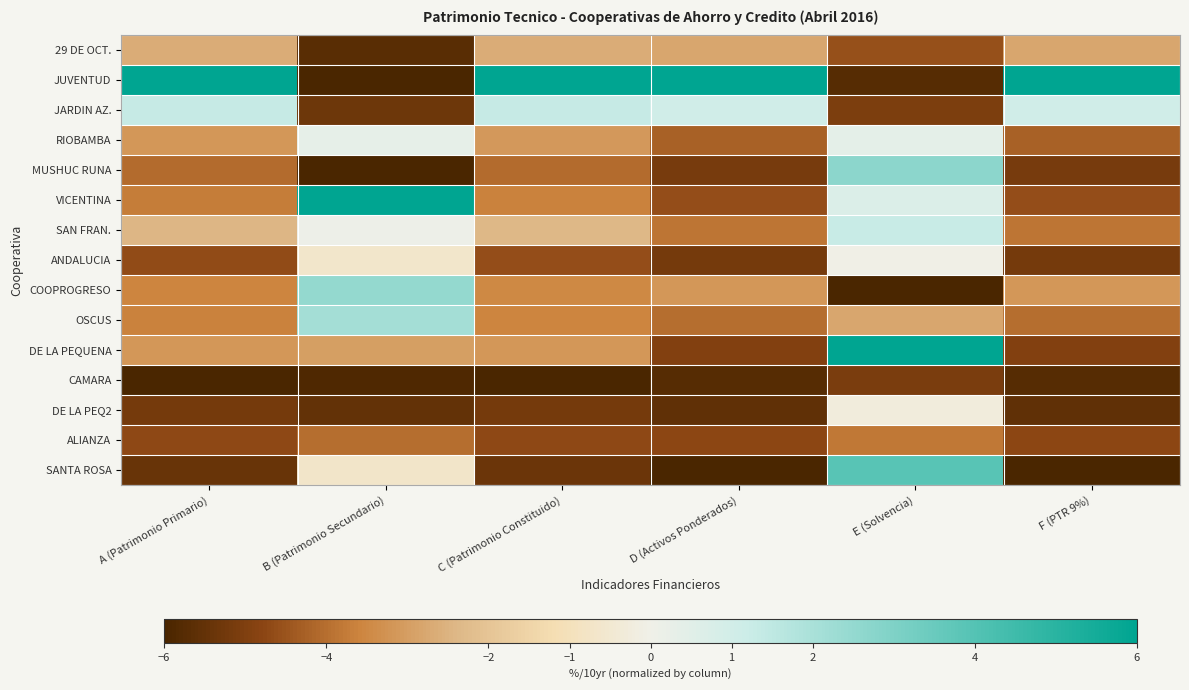

What is the spread (max minus min) of values at E (Solvencia)?

12.0